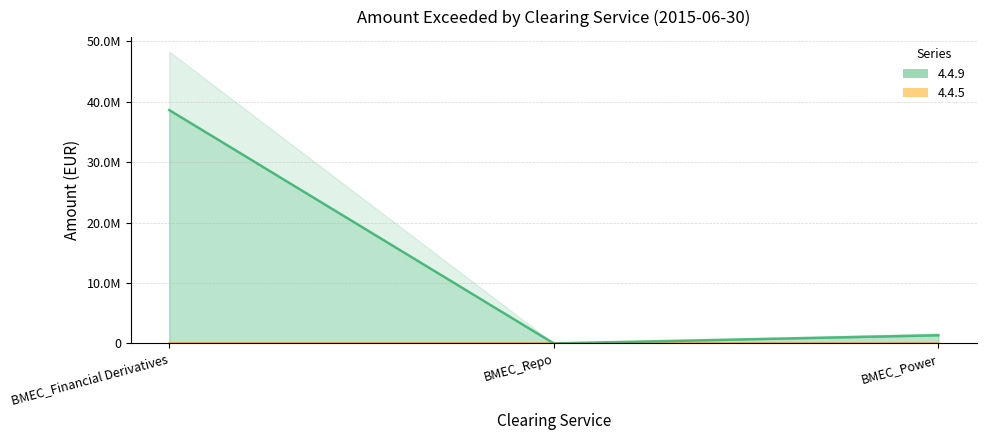

What position from the left is BMEC_Power?

3